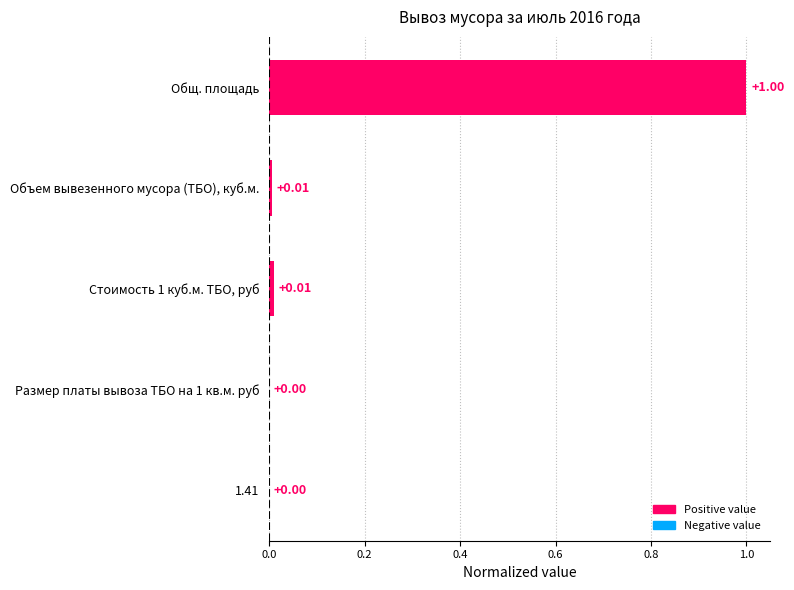

The value at Общ. площадь is 1.0. True or false?

True